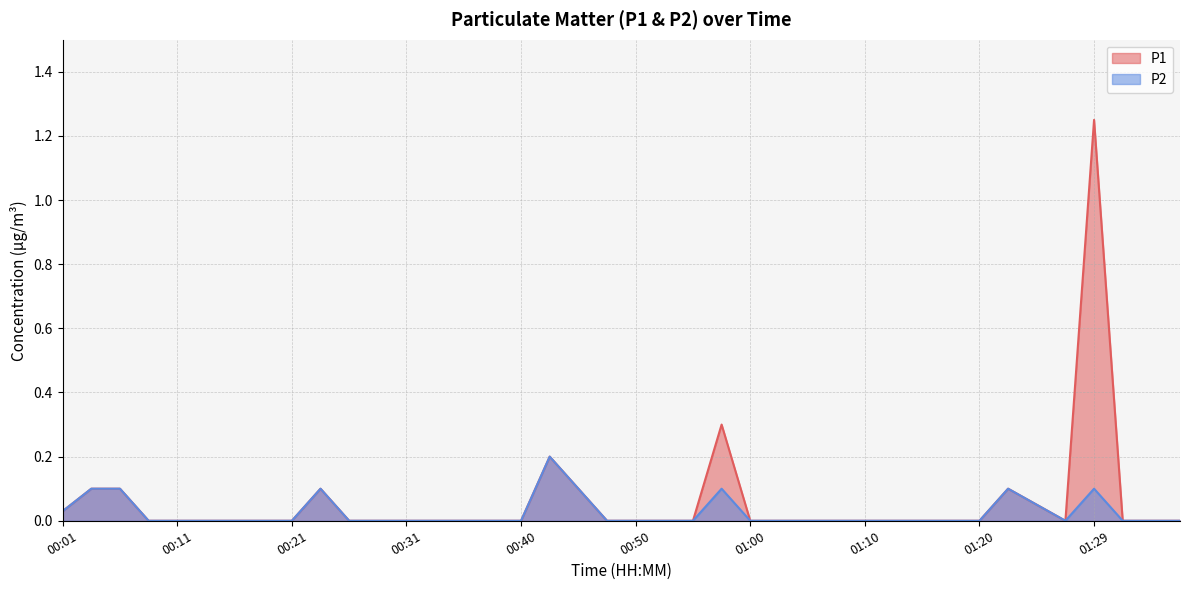

List the labels in order of P1 value, largest first.

01:29, 00:57, 00:43, 00:04, 00:06, 00:23, 00:45, 01:22, 01:25, 00:01, 00:09, 00:11, 00:14, 00:16, 00:18, 00:21, 00:26, 00:28, 00:31, 00:33, 00:35, 00:38, 00:40, 00:48, 00:50, 00:53, 00:55, 01:00, 01:02, 01:05, 01:07, 01:10, 01:12, 01:15, 01:17, 01:20, 01:27, 01:32, 01:34, 01:37